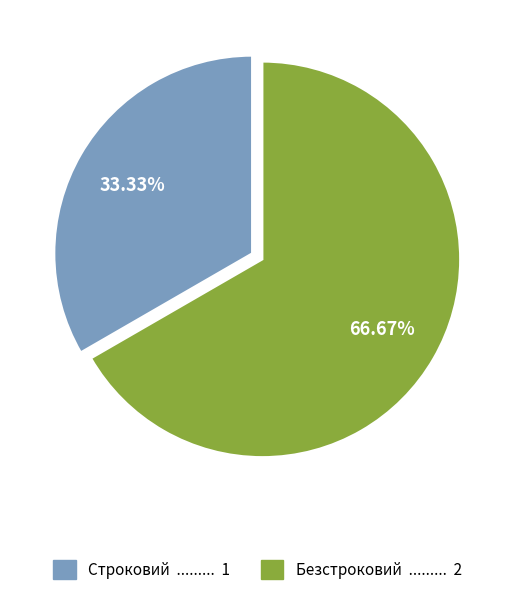

True or false: Строковий accounts for 33% of the total.

True